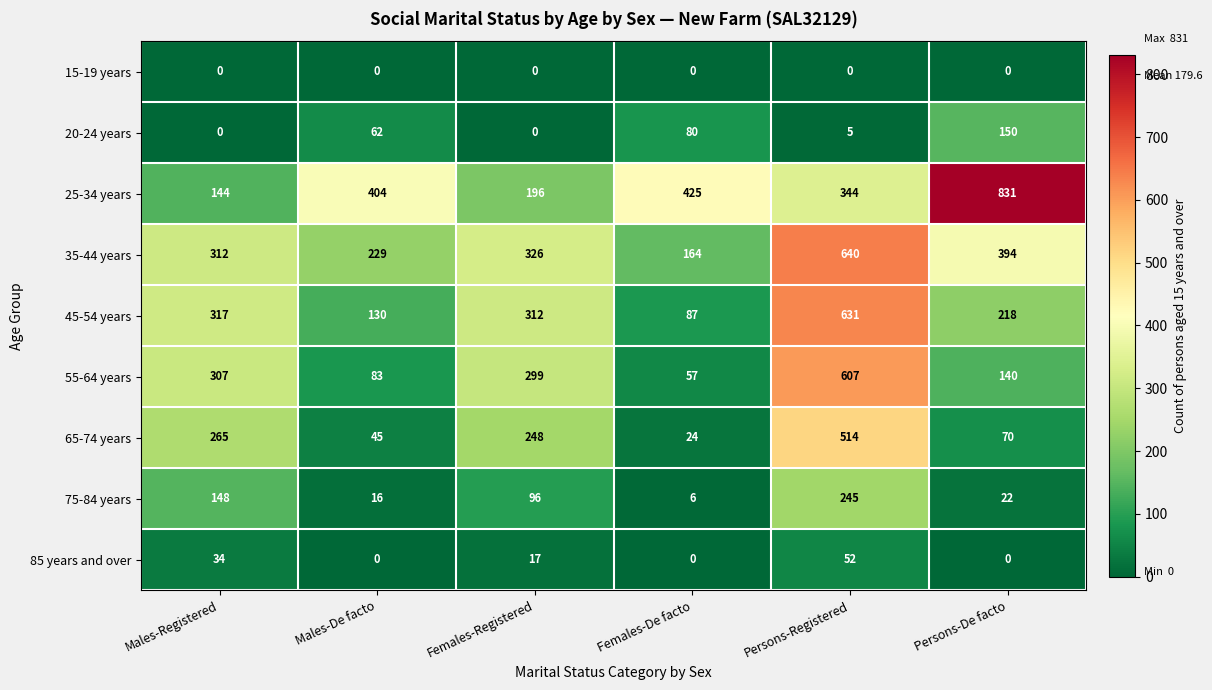

Where does the 55-64 years series first go above 299?

Males-Registered